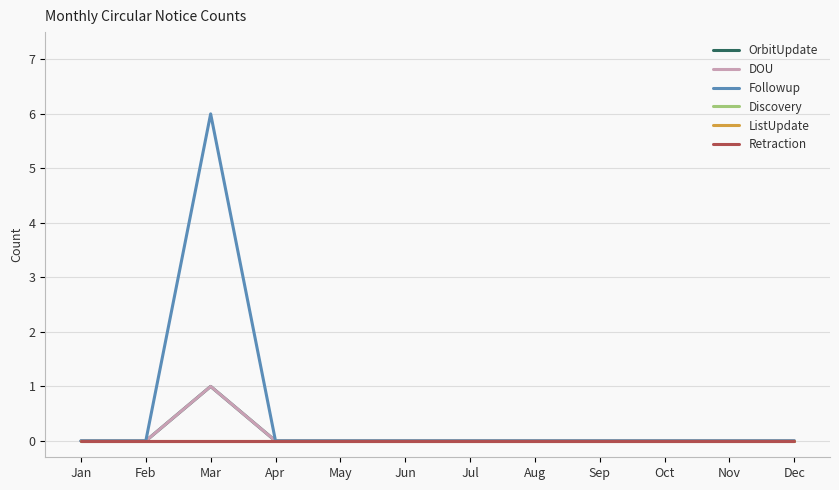

Reading left to right, what are all the values shown in this chart?

OrbitUpdate: 0	0	1	0	0	0	0	0	0	0	0	0
DOU: 0	0	1	0	0	0	0	0	0	0	0	0
Followup: 0	0	6	0	0	0	0	0	0	0	0	0
Discovery: 0	0	0	0	0	0	0	0	0	0	0	0
ListUpdate: 0	0	0	0	0	0	0	0	0	0	0	0
Retraction: 0	0	0	0	0	0	0	0	0	0	0	0